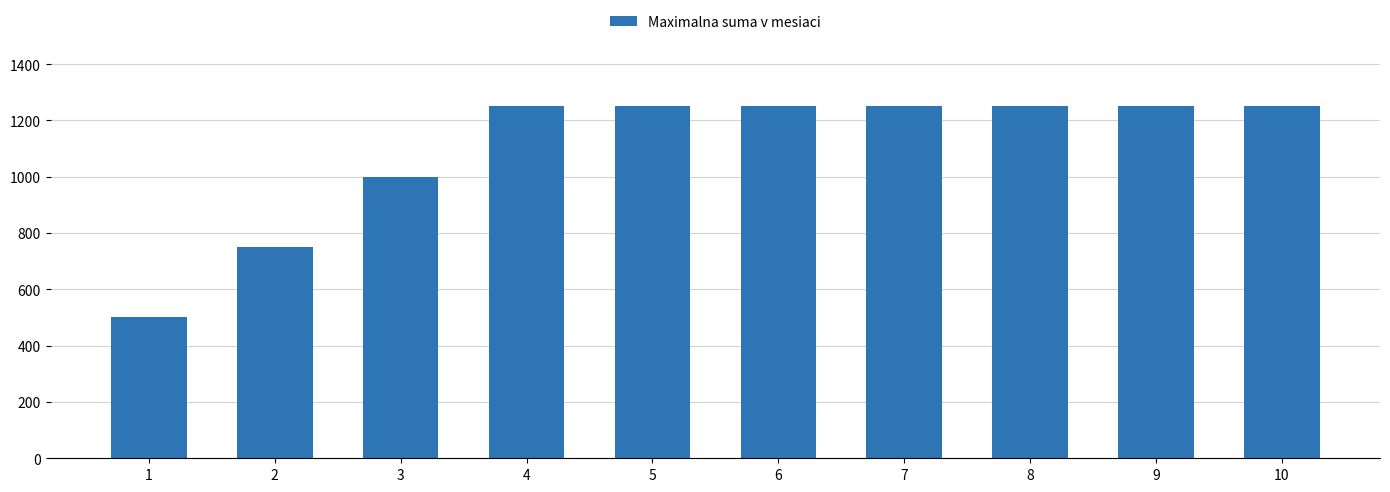

Count the values in the range 1000 to 1250.

8